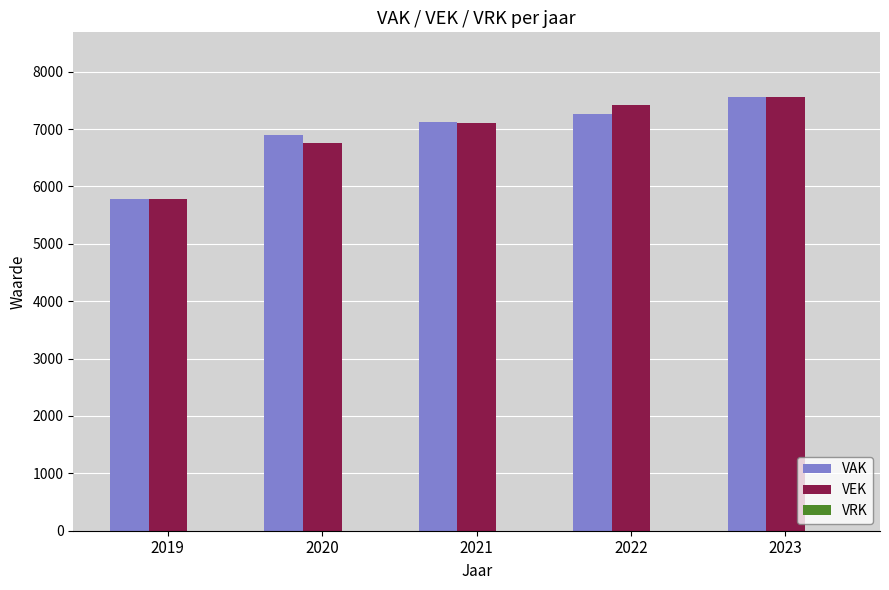

Between 2020 and 2023, which series saw the biggest shift?

VEK